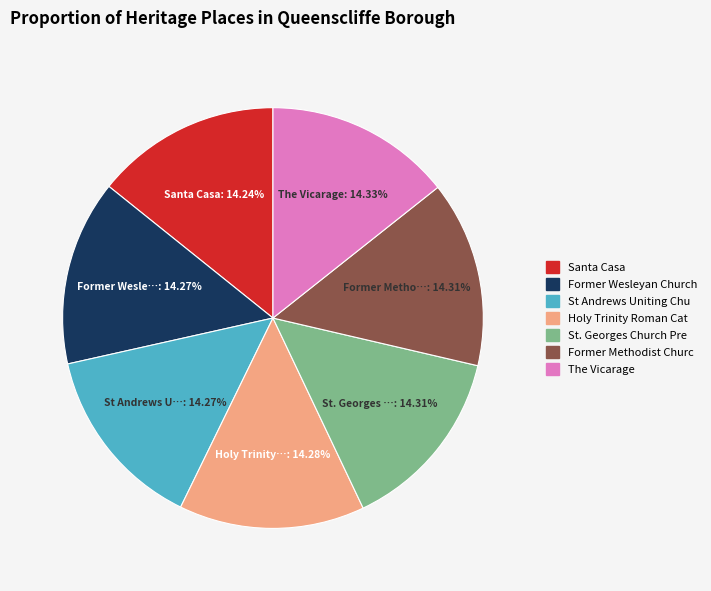

How many segments does this pie chart have?

7